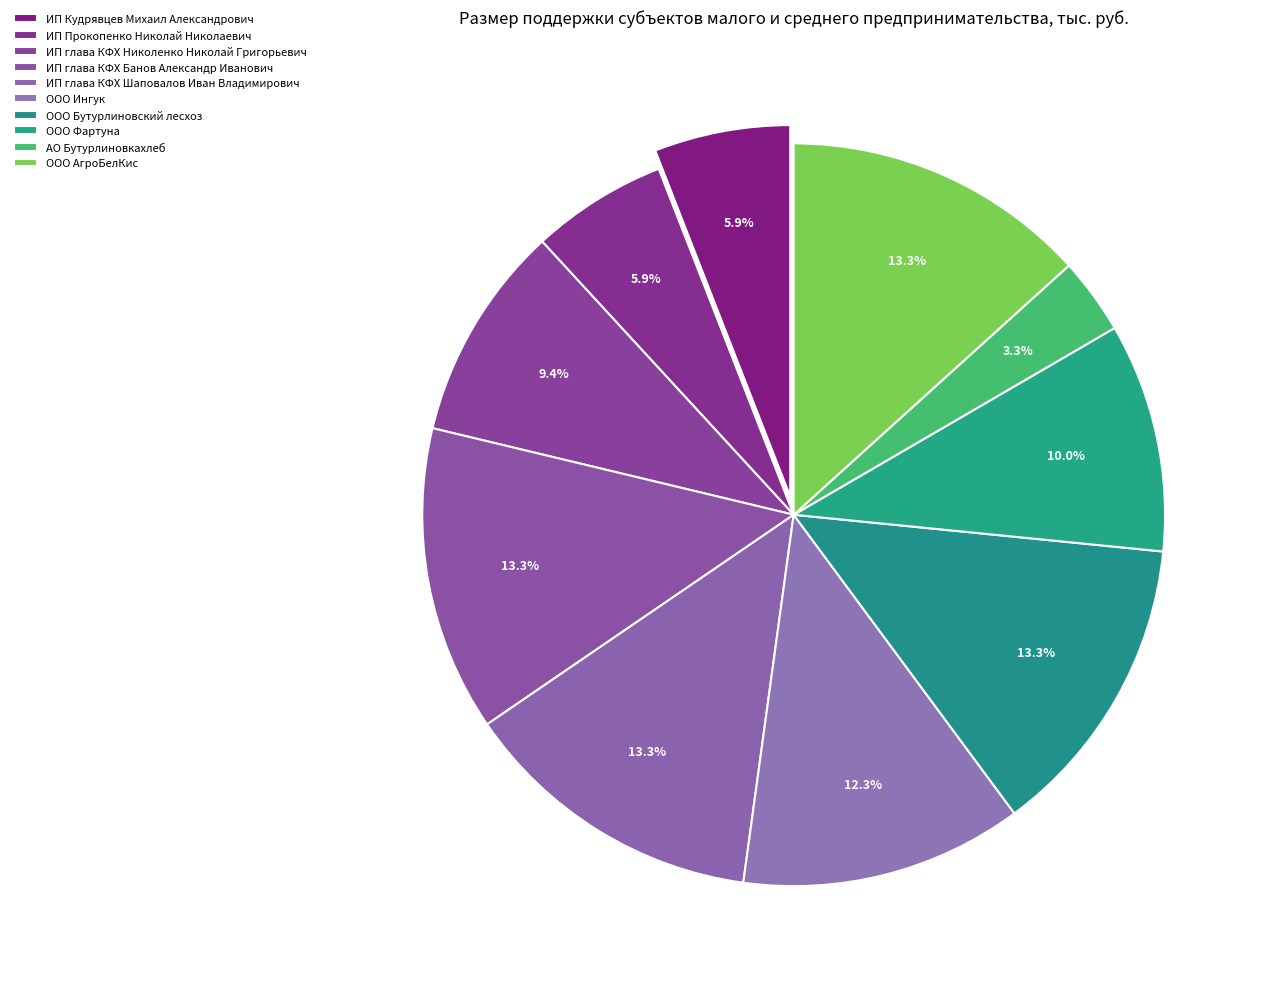

Count the number of slices in the pie.

10